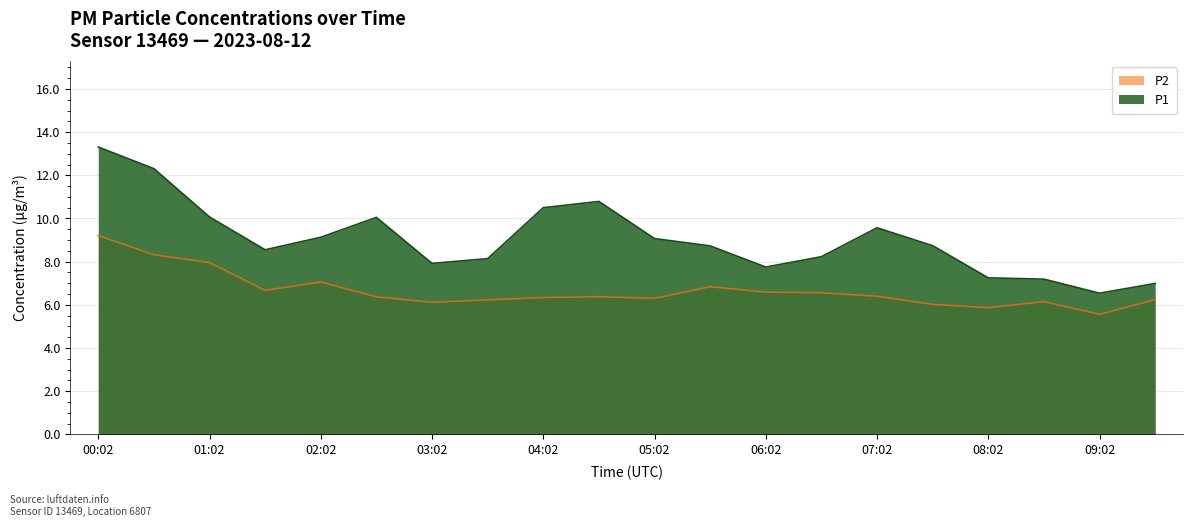

Rank the series by their maximum value, from highest to lowest.

P1, P2